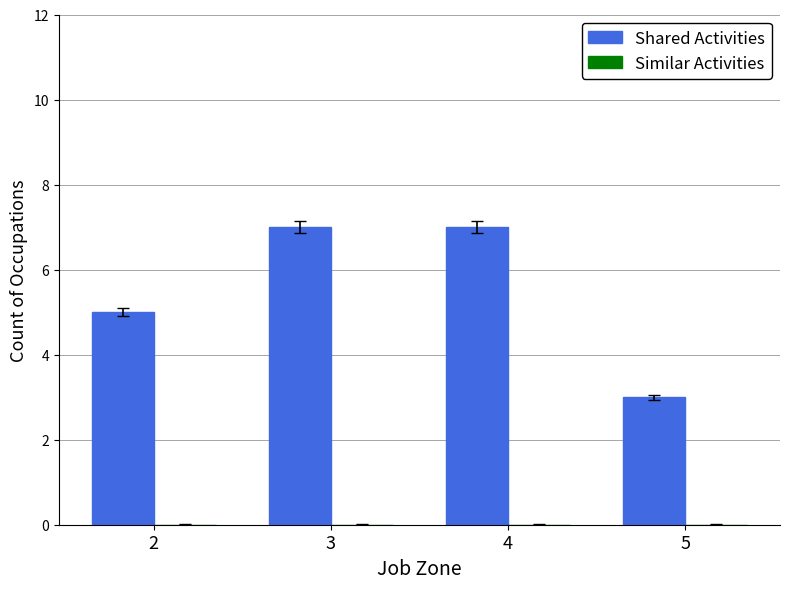

What is the average value?

6